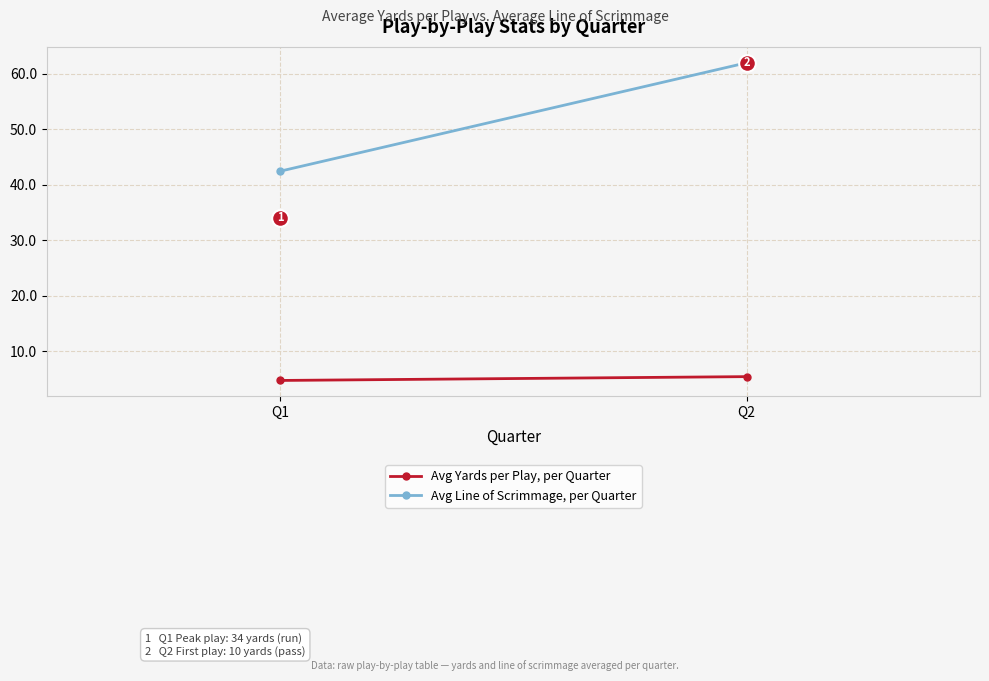

How many series are shown in this chart?

2